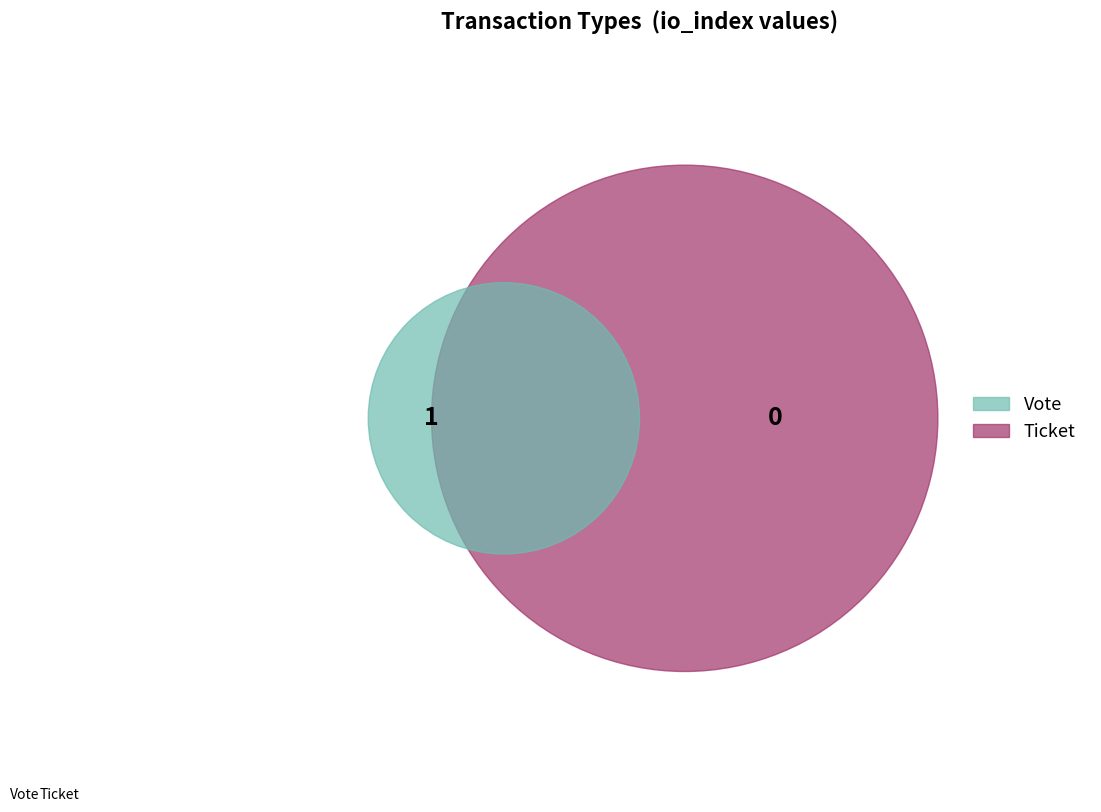

Is Vote the majority of the pie?

Yes